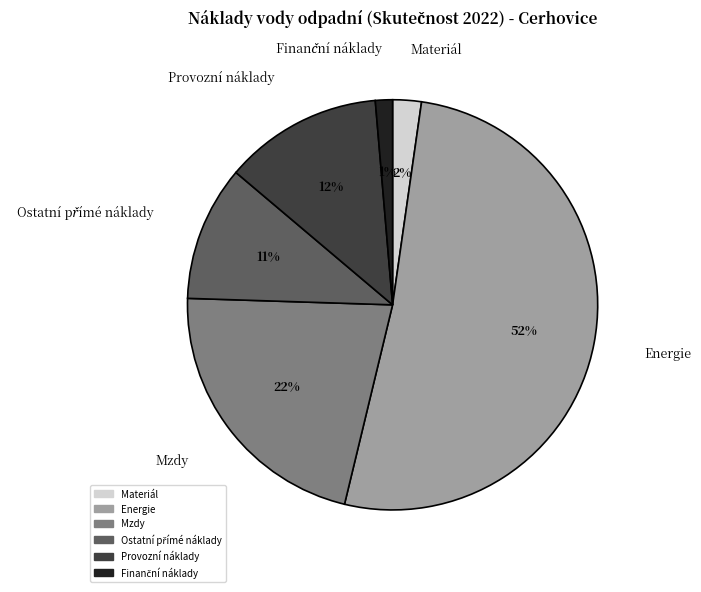

Combined, do Energie and Mzdy account for over 50%?

Yes